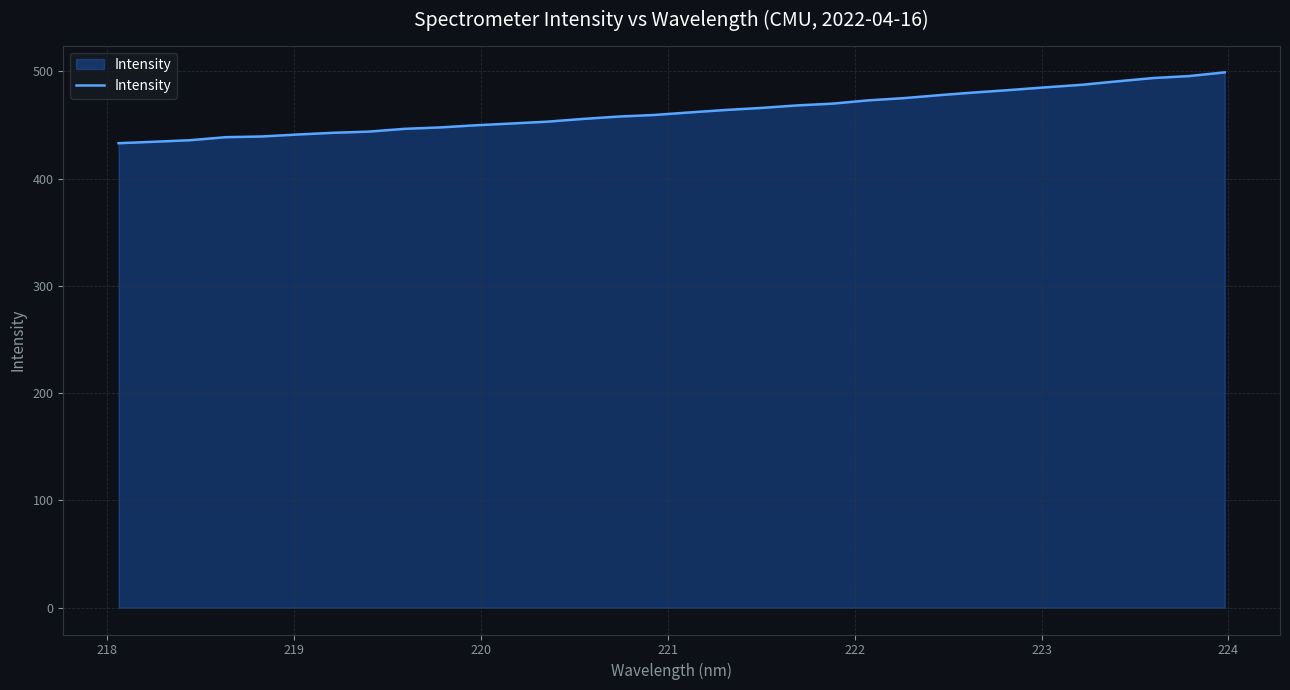

What is the maximum value shown in the chart?

499.0